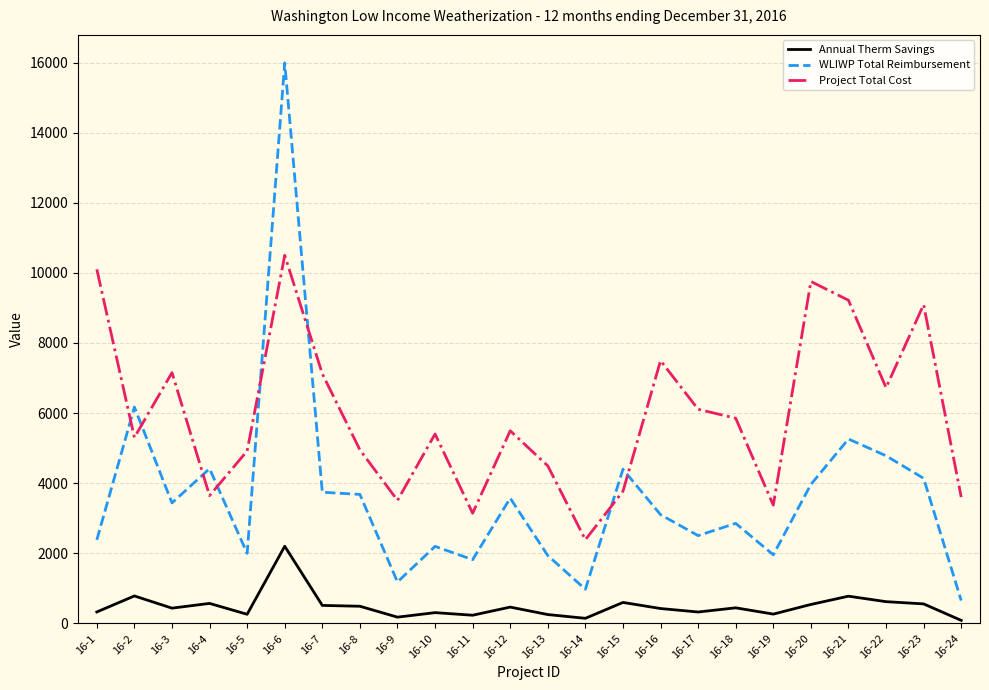

True or false: Project Total Cost and Annual Therm Savings cross at least once.

False